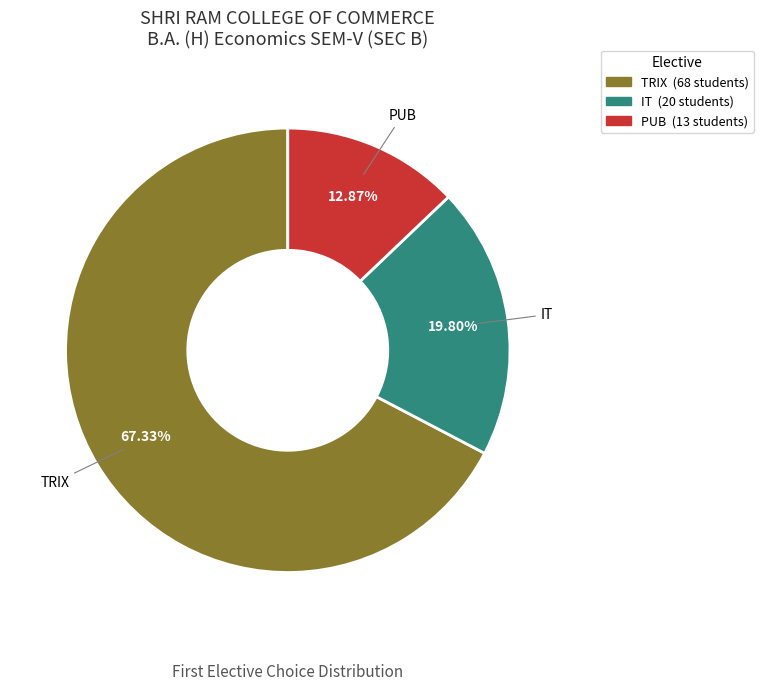

Which has a higher value, TRIX or PUB?

TRIX